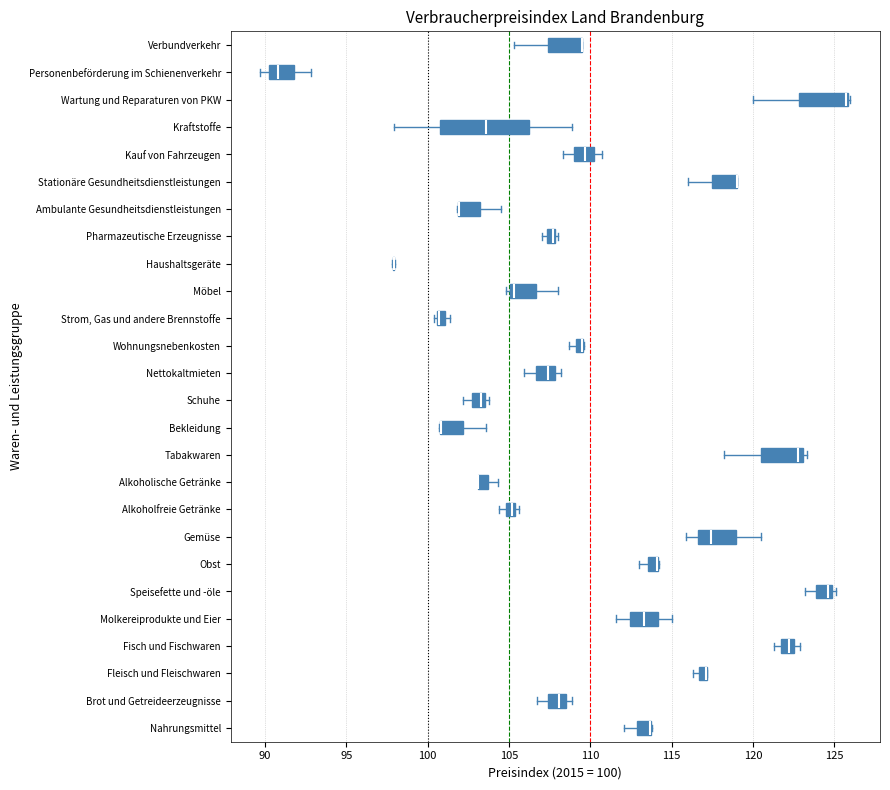

Where does the left whisker of the box for Schuhe end on the x-axis? The values are not printed on the chart, so give them approximately, as read against the axis.

102.0